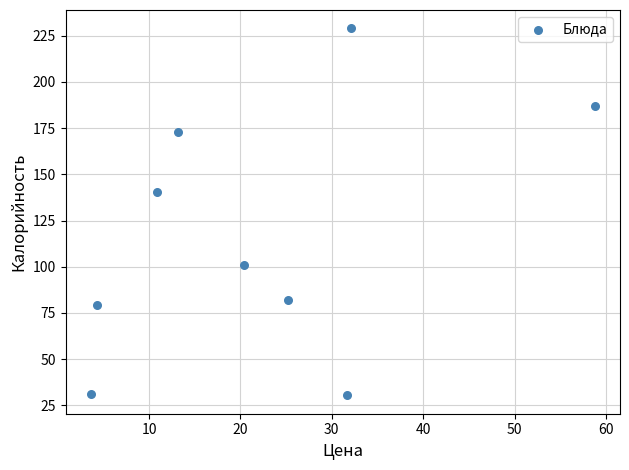

What Y value in the scatter plot is closest to 129?

140.6